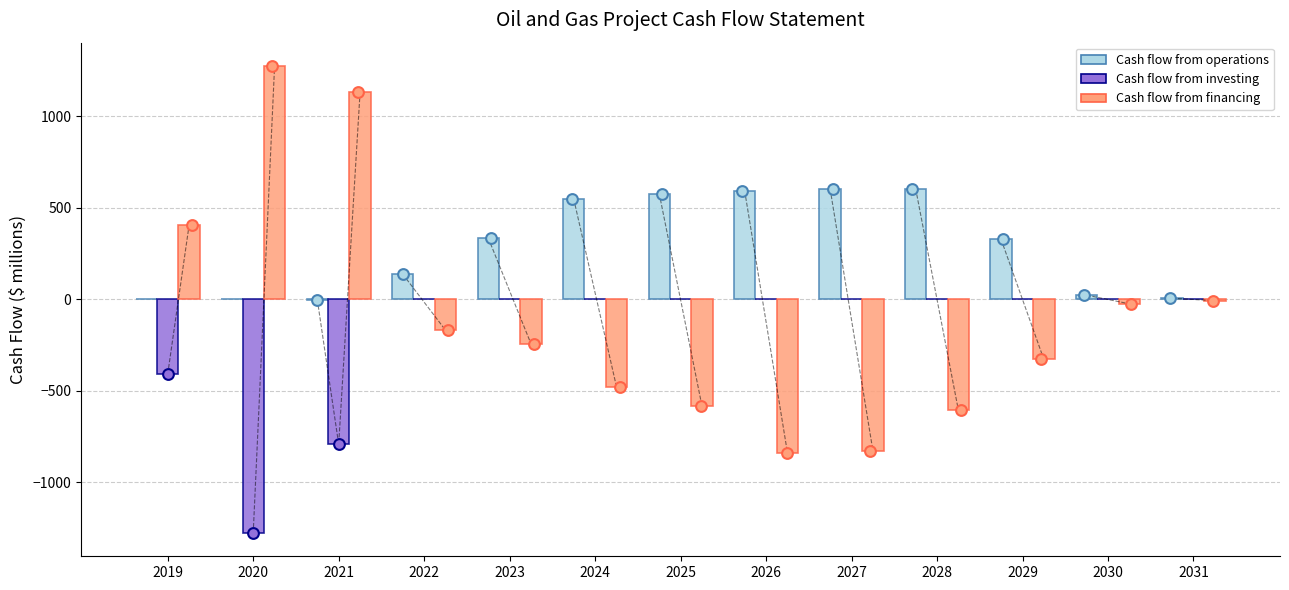

Which series has the largest total across all categories?

Cash flow from operations